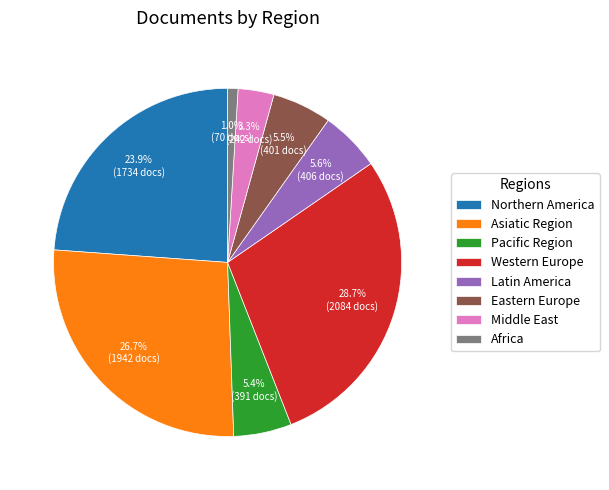

Which has a higher value, Western Europe or Northern America?

Western Europe